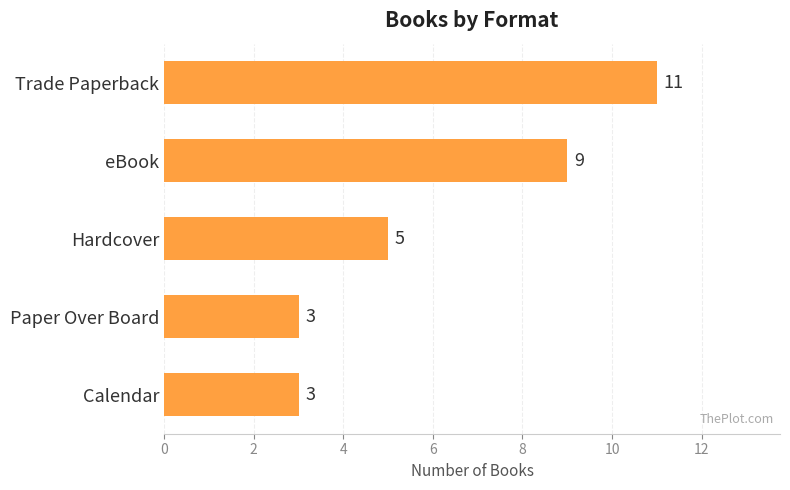

What is the difference between the maximum and minimum values?

8